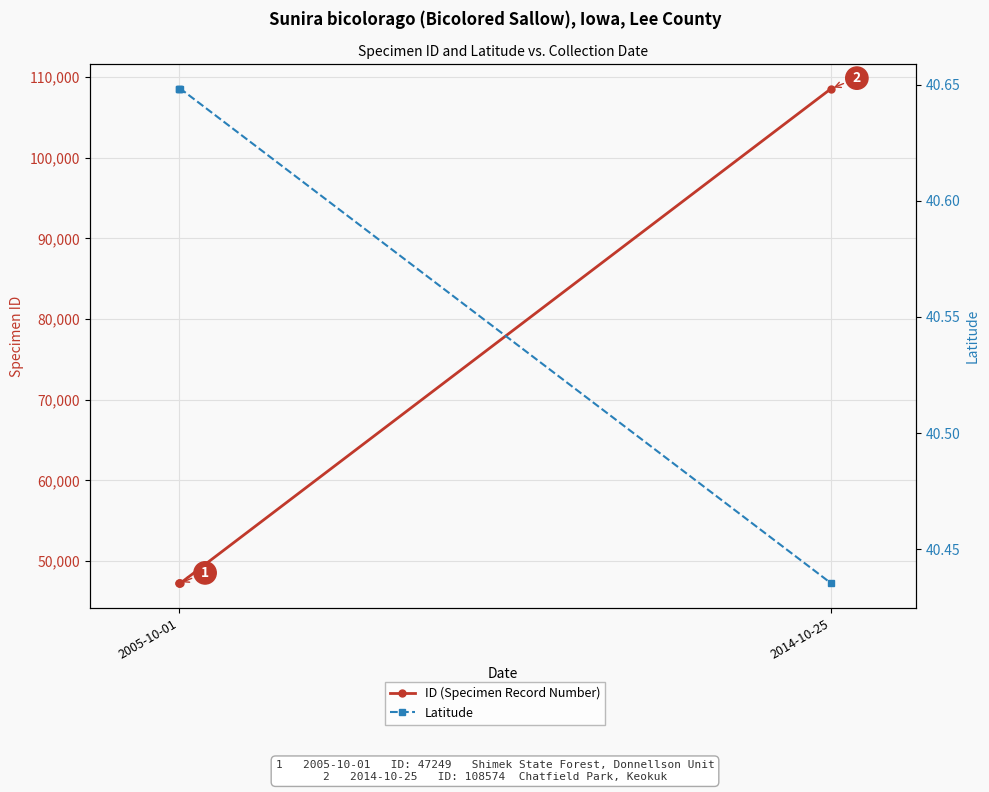

True or false: ID (Specimen Record Number) and Latitude cross at least once.

False